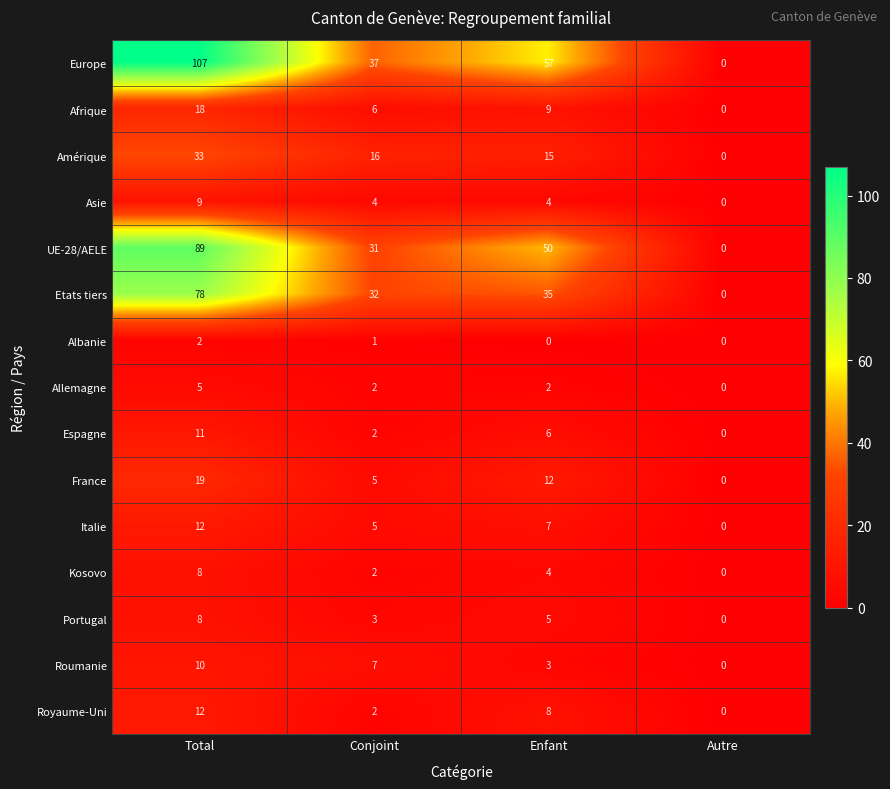

Which series has the largest total across all categories?

Europe